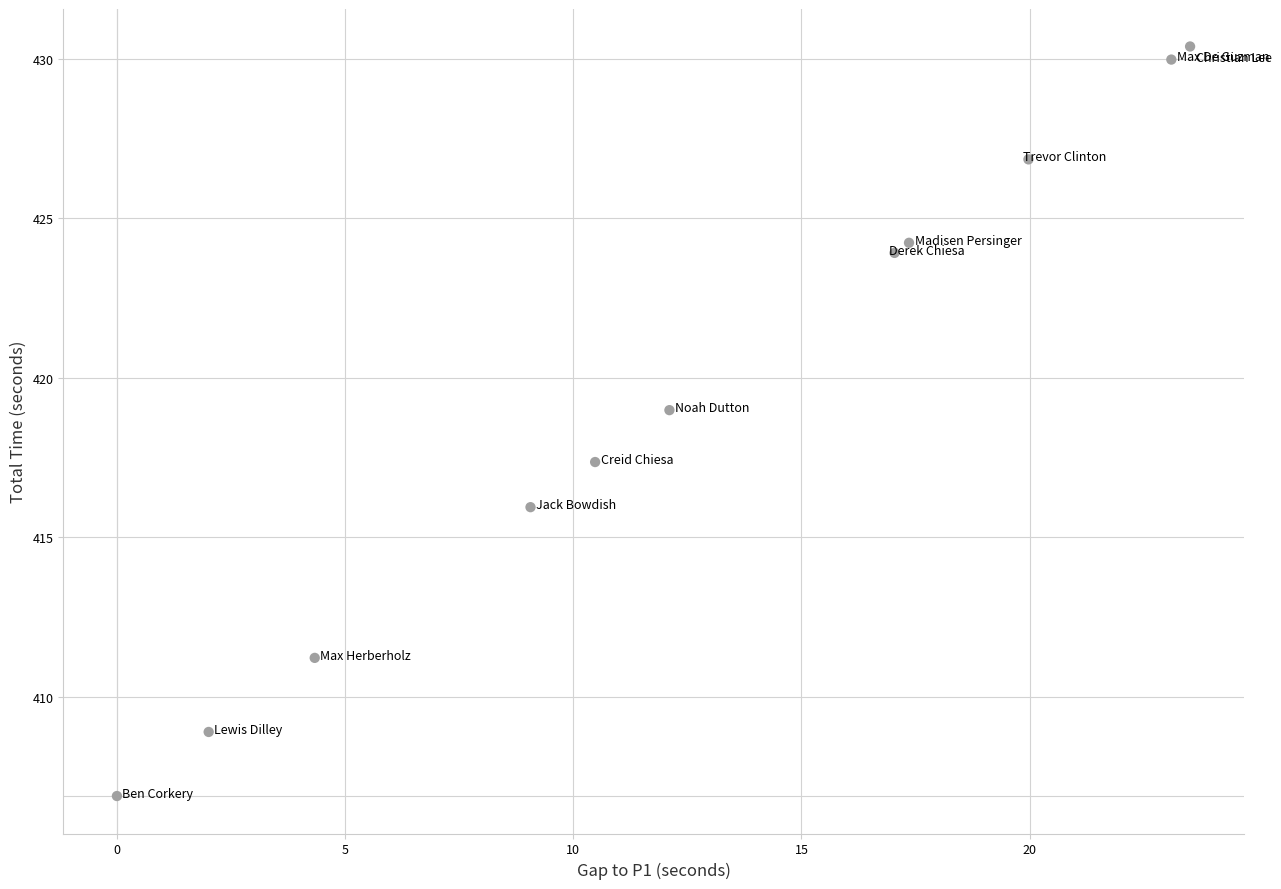

What Y value in the scatter plot is closest to 418?

417.4